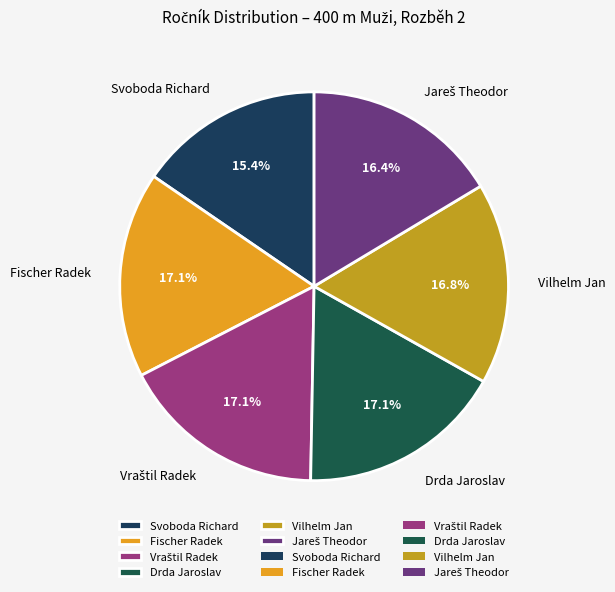

To the nearest percent, what is the average slice percentage?

17%